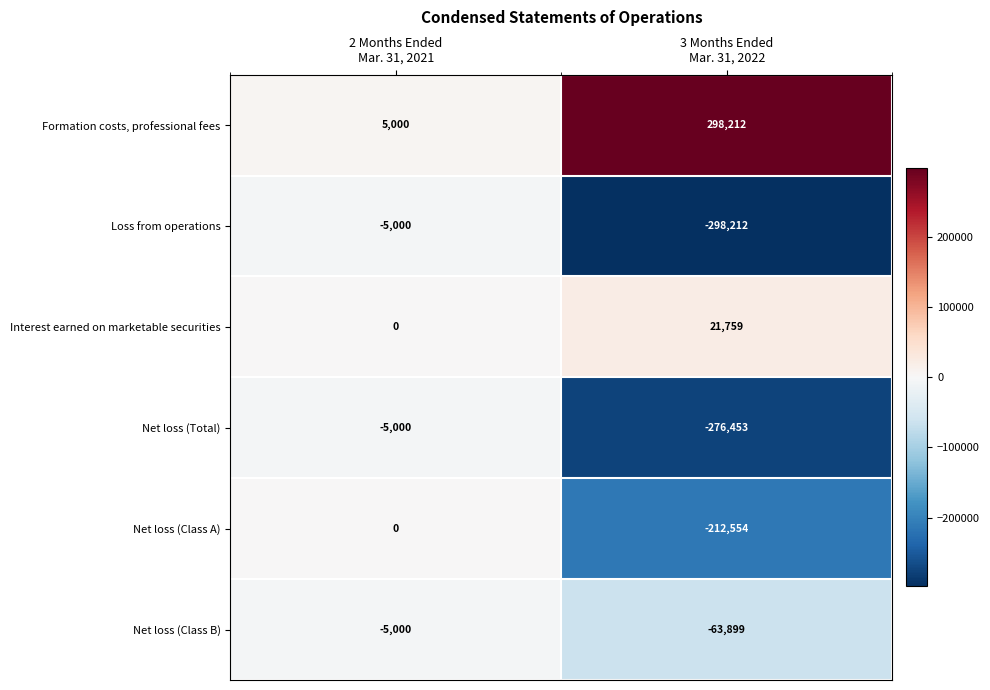

What is the minimum value for Net loss (Total)?

-276453